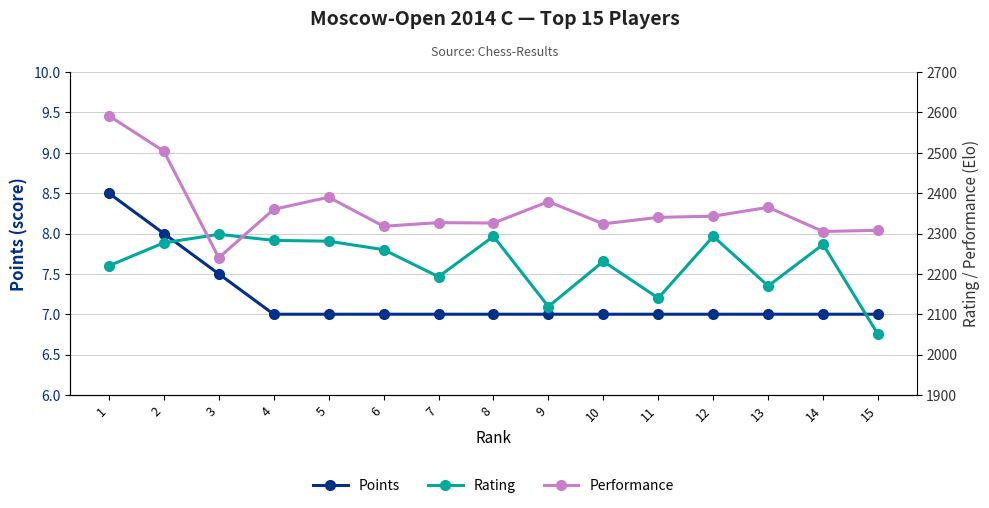

At which label is Performance closest to 2416?

5